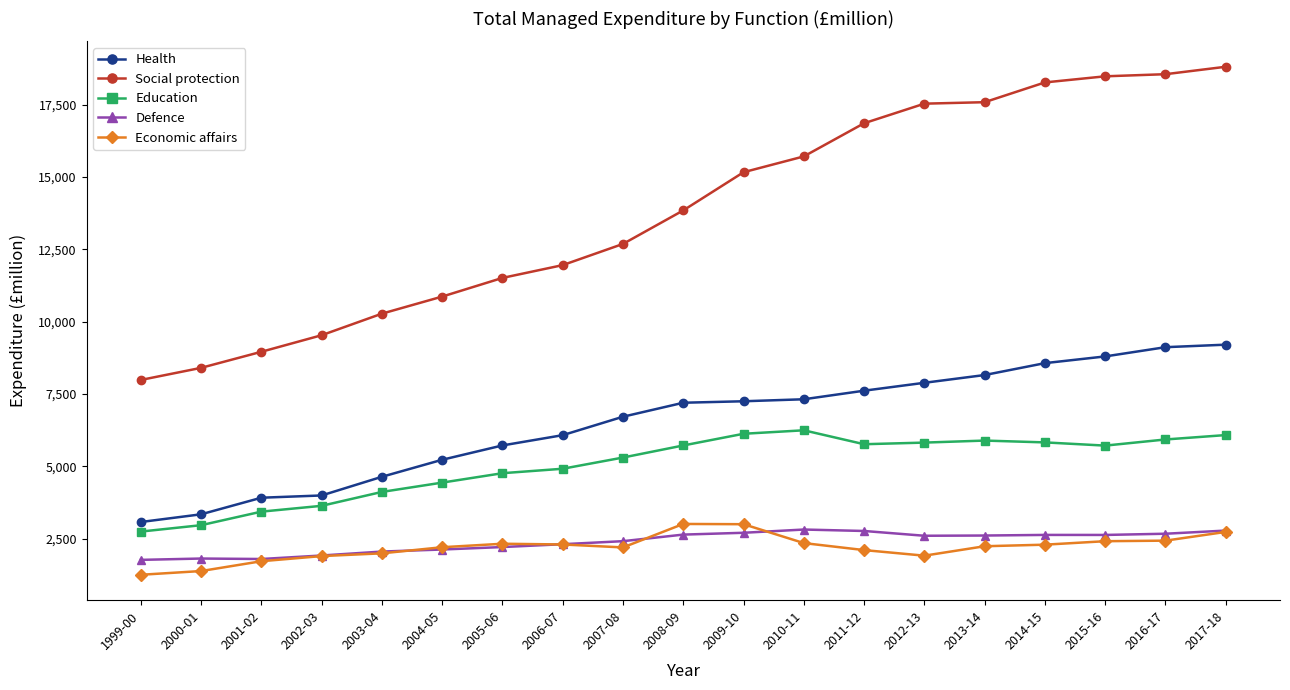

What is the label of the 15th point from the left?

2013-14